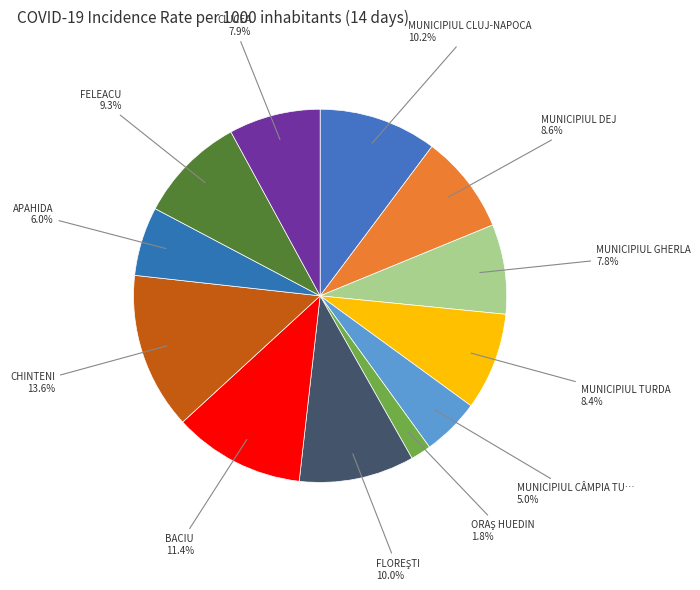

Is there a majority slice in this chart?

No